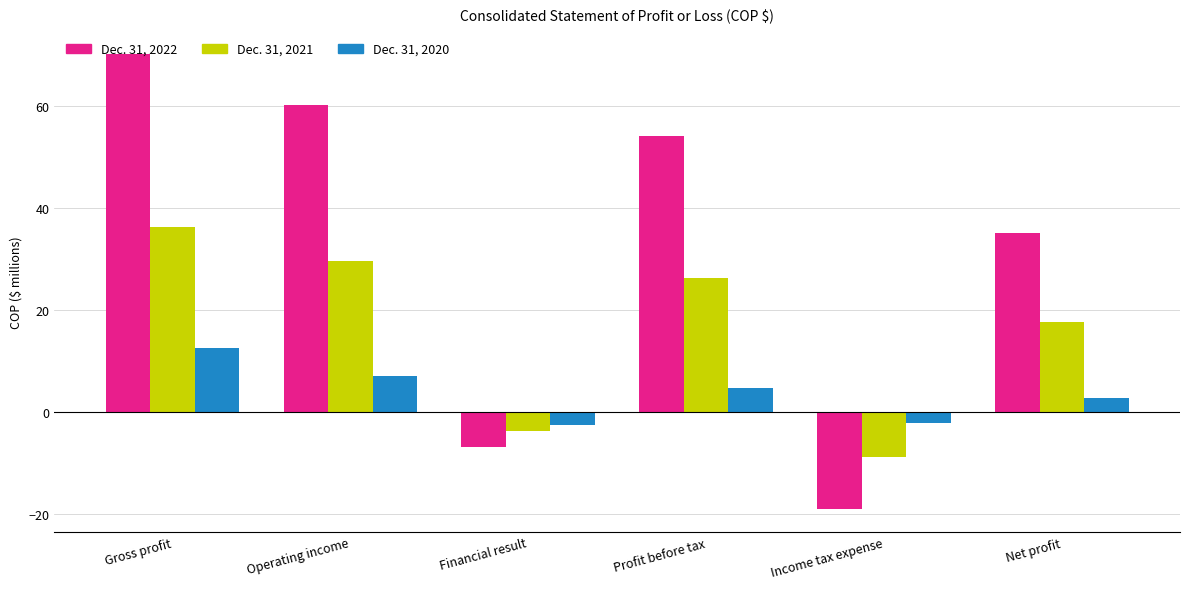

What is the maximum value shown in the chart?

70.2